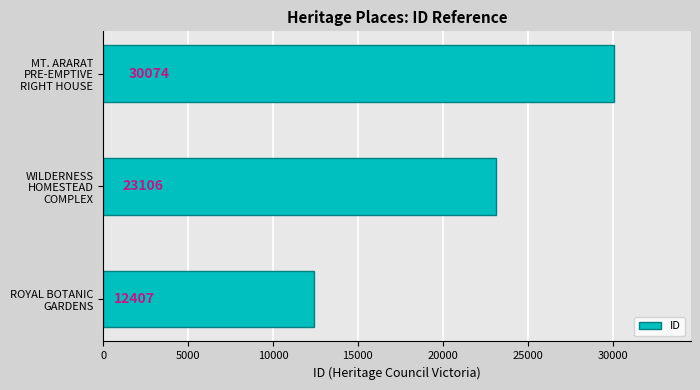

Reading bottom to top, transcribe all the data shown in this chart.

12407	23106	30074